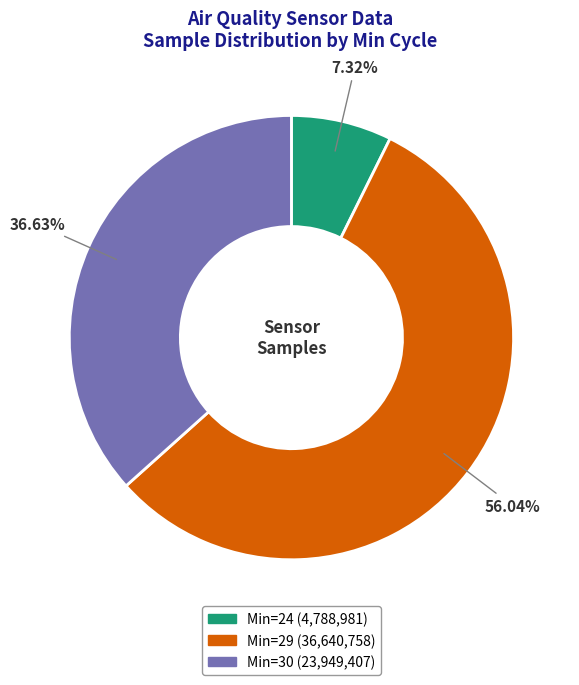

How many slices are in this pie chart?

3